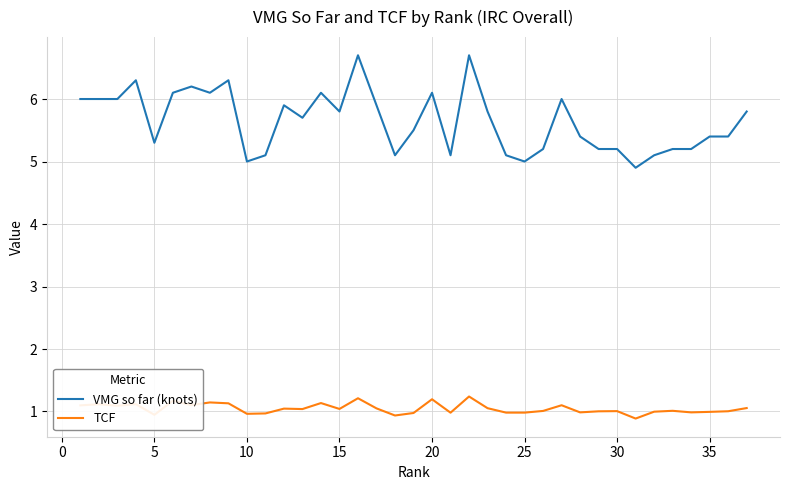

True or false: VMG so far (knots) and TCF intersect in this chart.

False